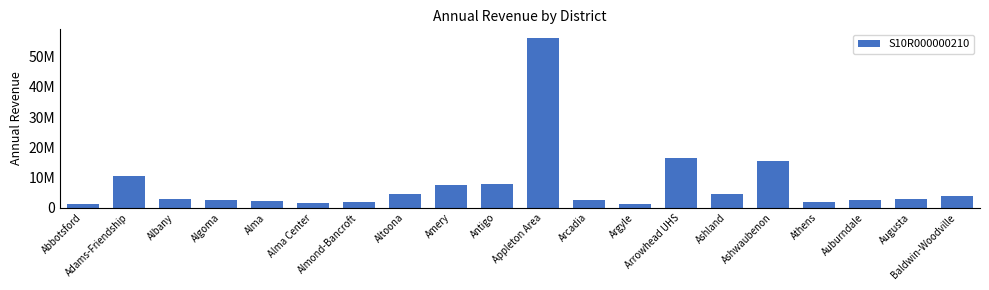

What is the average value?

7510912.8